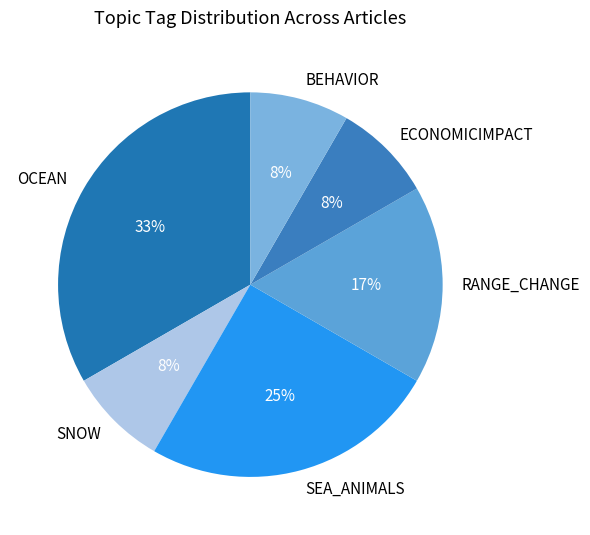

Combined, do BEHAVIOR and SNOW account for over 50%?

No